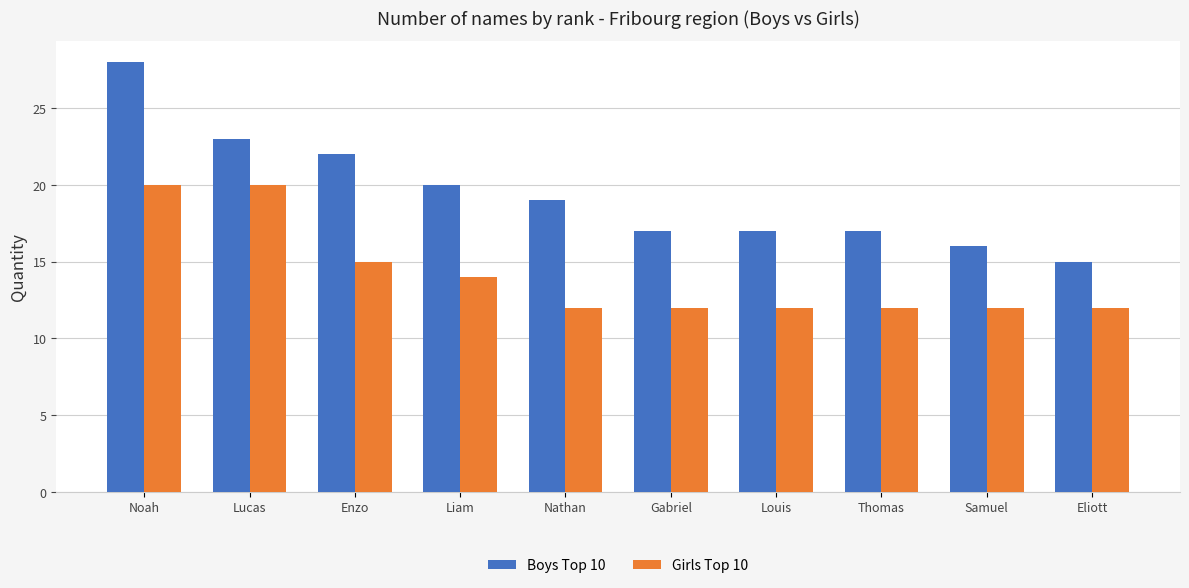

Which series has the largest total across all categories?

Boys Top 10